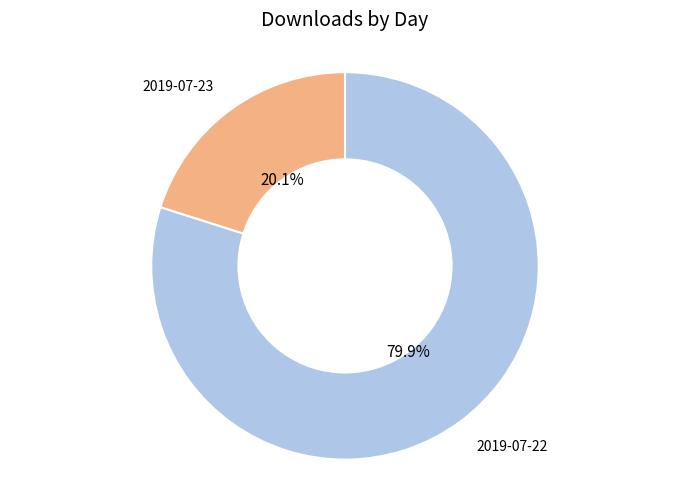

Does any single category account for the majority?

Yes